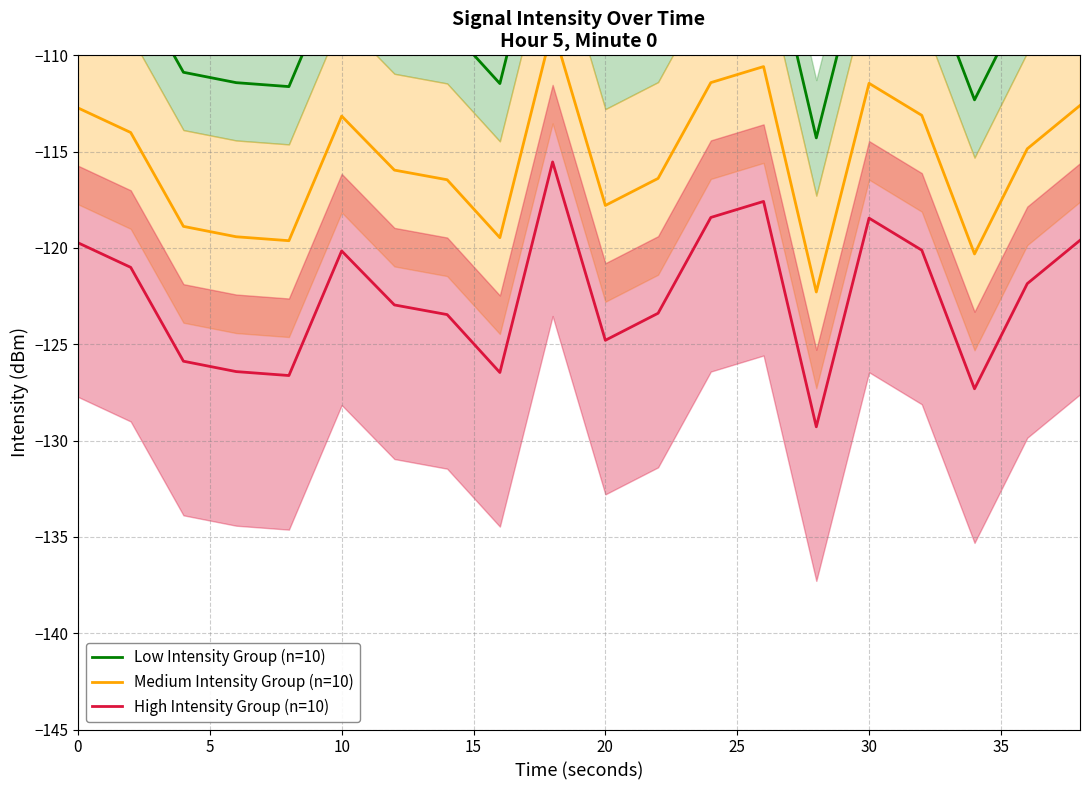

What is the sum of all High Intensity Group (n=10) values?

-2449.0